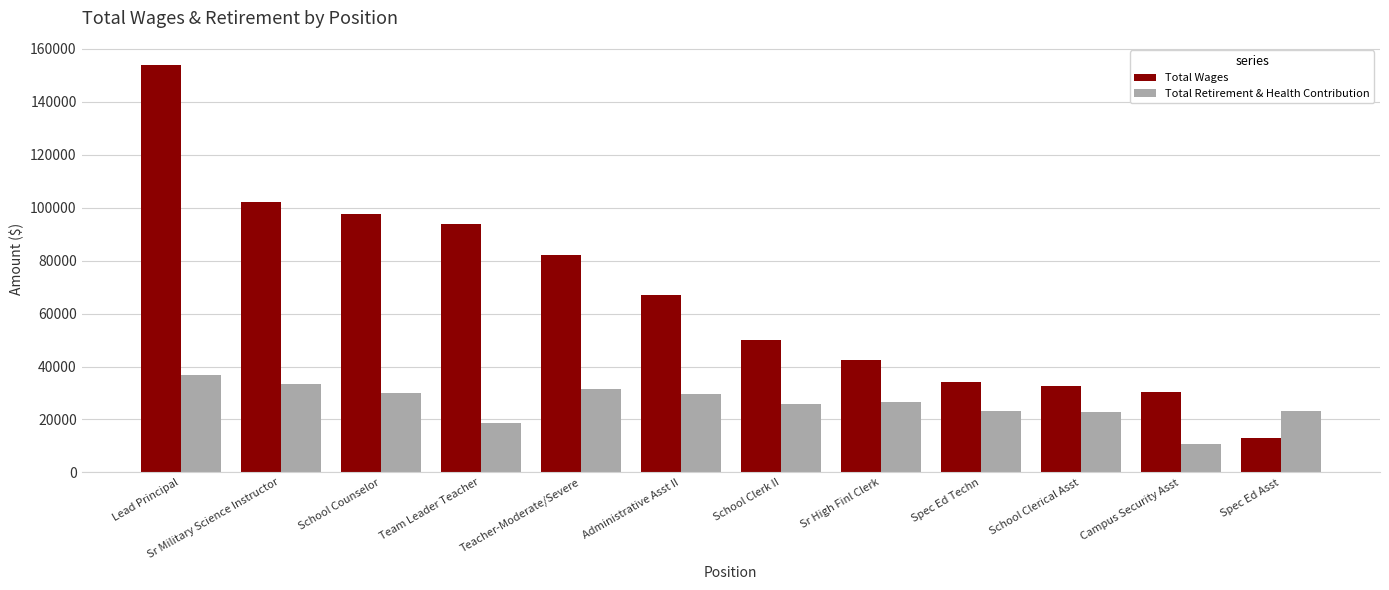

What is the approximate value of Total Retirement & Health Contribution at School Counselor?

30053